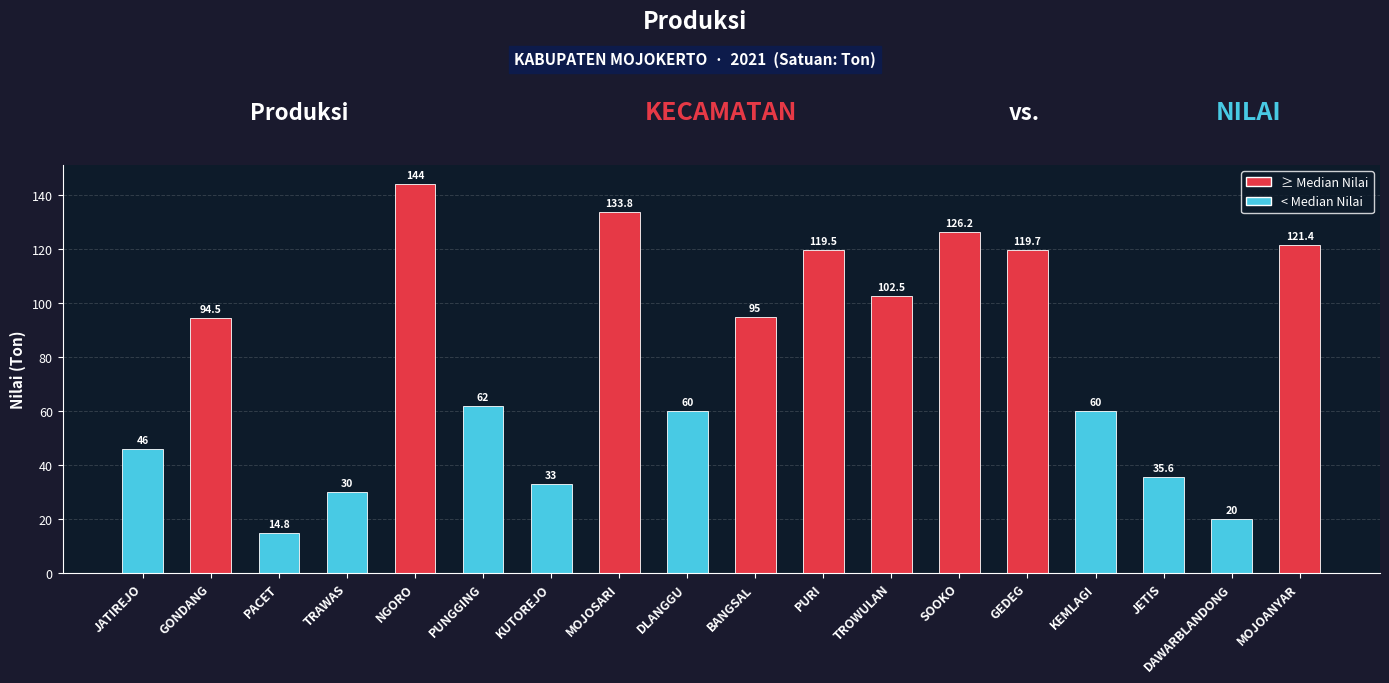

What value does the data have at KUTOREJO?

33.0